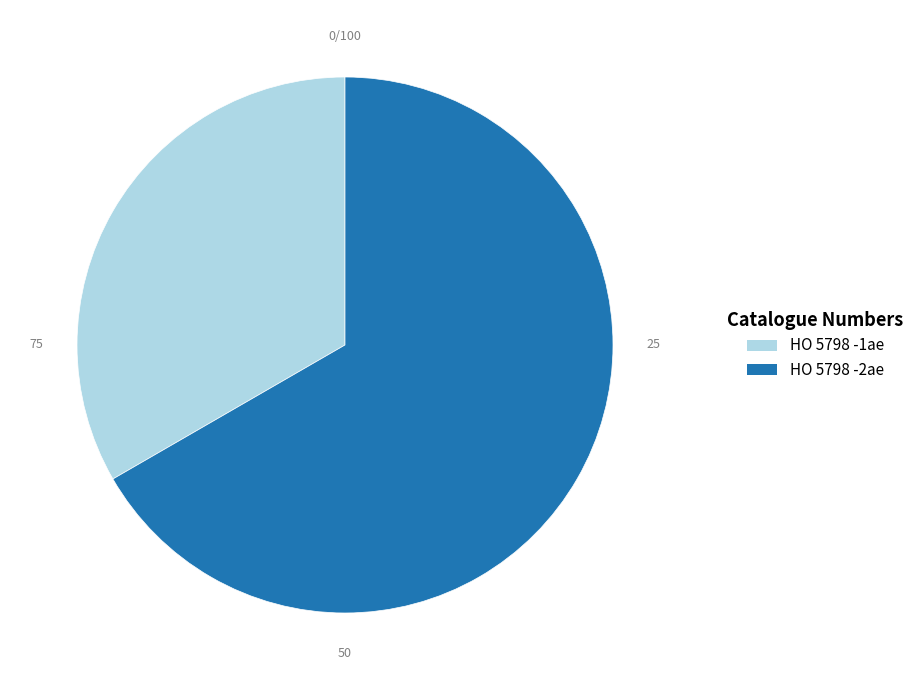

Does HO 5798 -1ae represent more than half of the total?

No